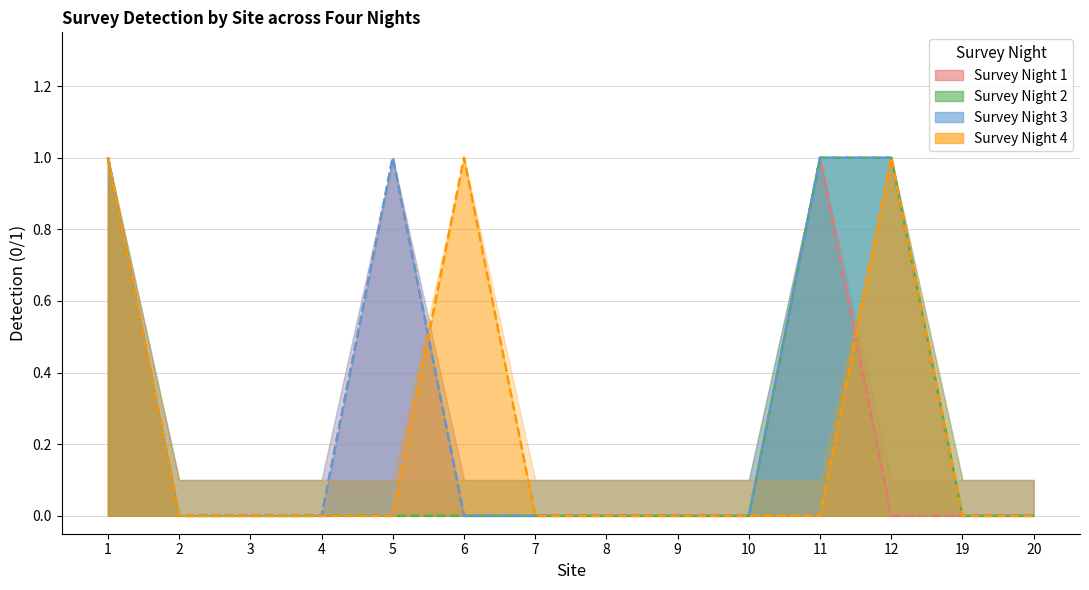

The value of Survey Night 2 at 2 is 0. True or false?

True